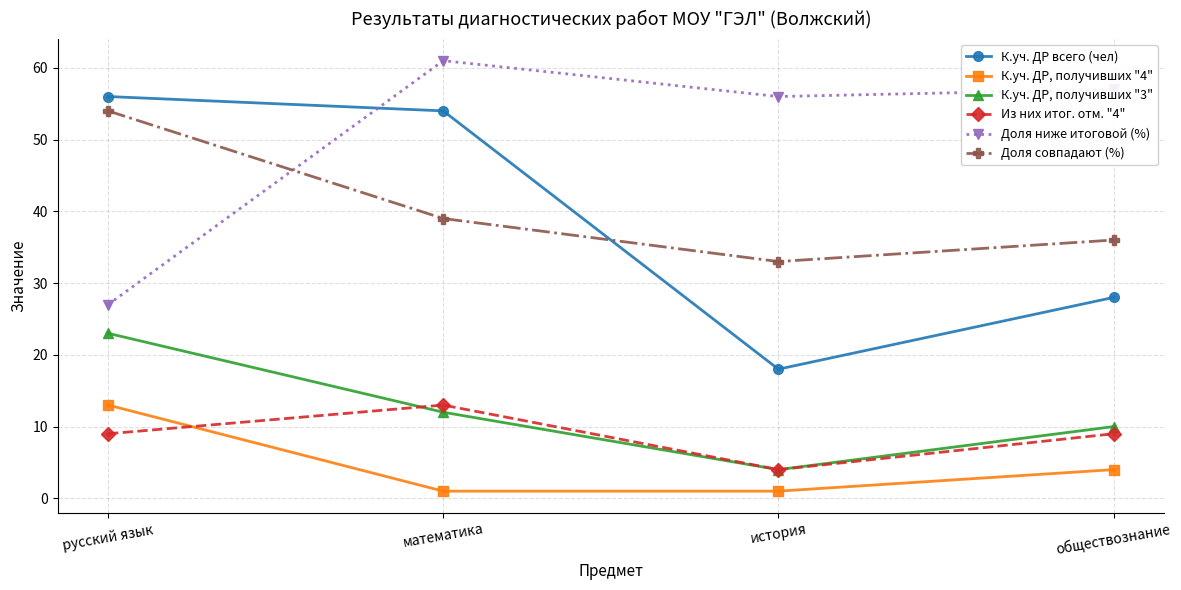

Rank the categories by К.уч. ДР всего (чел) value from lowest to highest.

история, обществознание, математика, русский язык